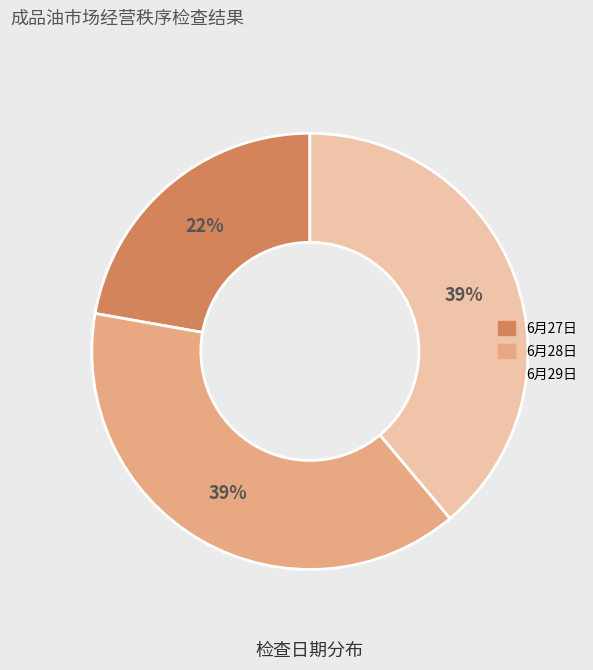

How many segments does this pie chart have?

3